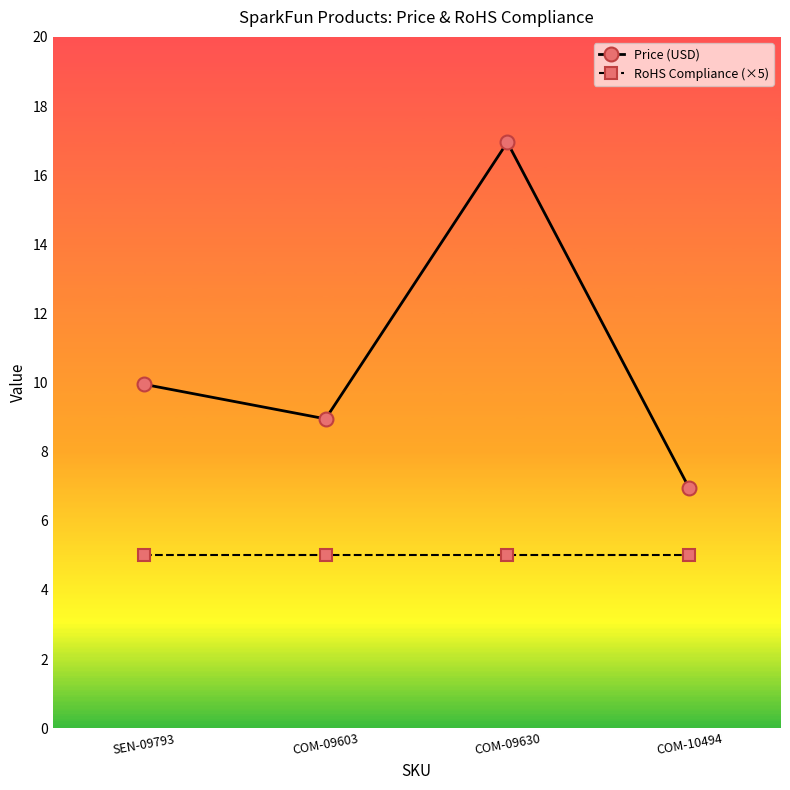

True or false: Price (USD) and RoHS Compliance (×5) intersect in this chart.

False